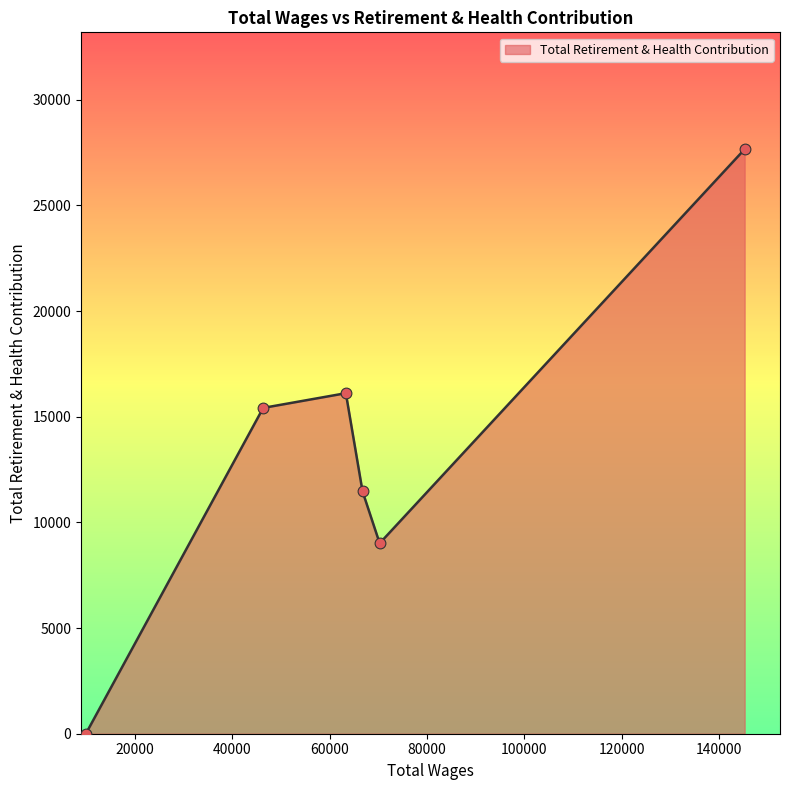

True or false: the data has more than 2 interior local peaks.

False